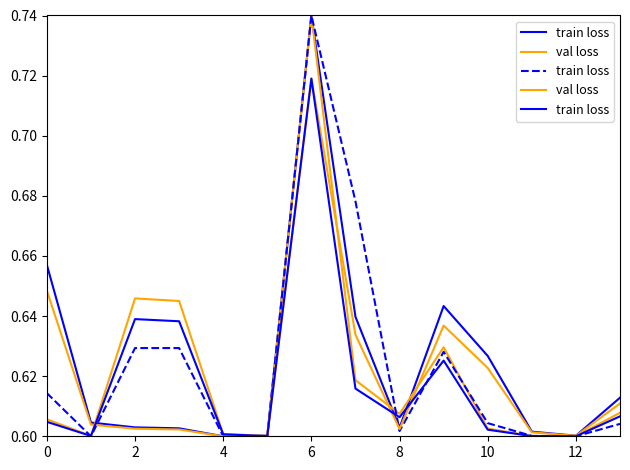

What is the label of the 12th point from the left?

11